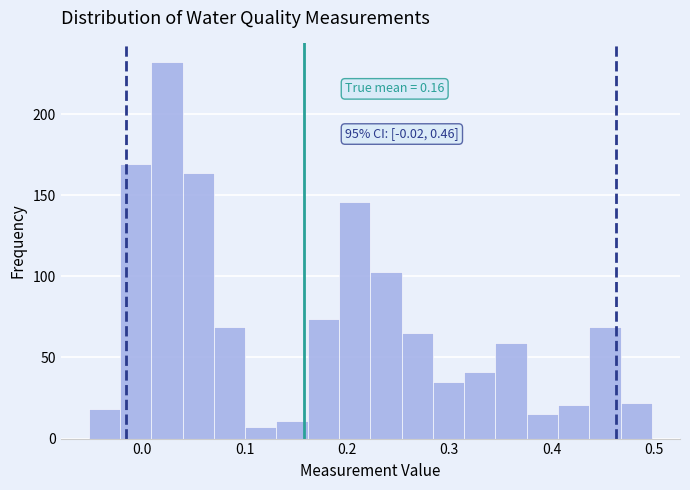

Around what value on the x-axis is the tallest bar? Give the approximate position of its centre, as read against the axis.

0.02